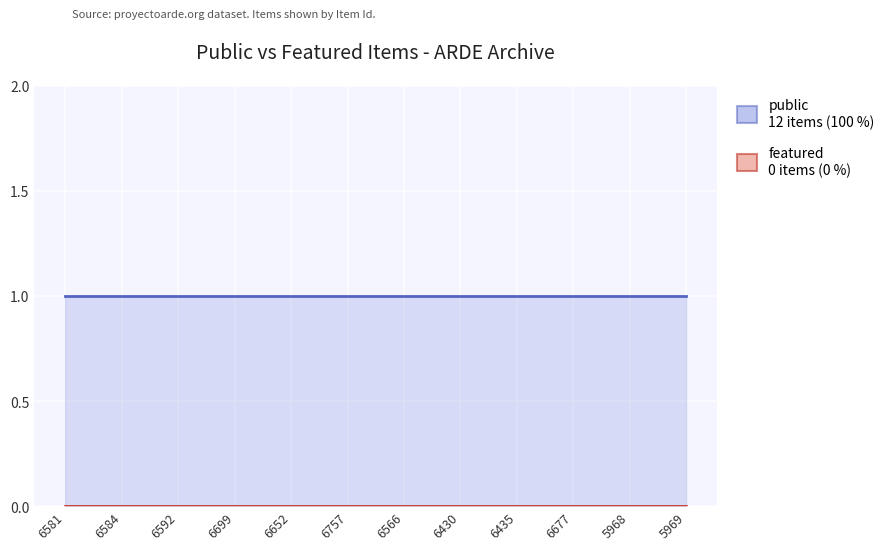

How many lines are shown in the chart?

2